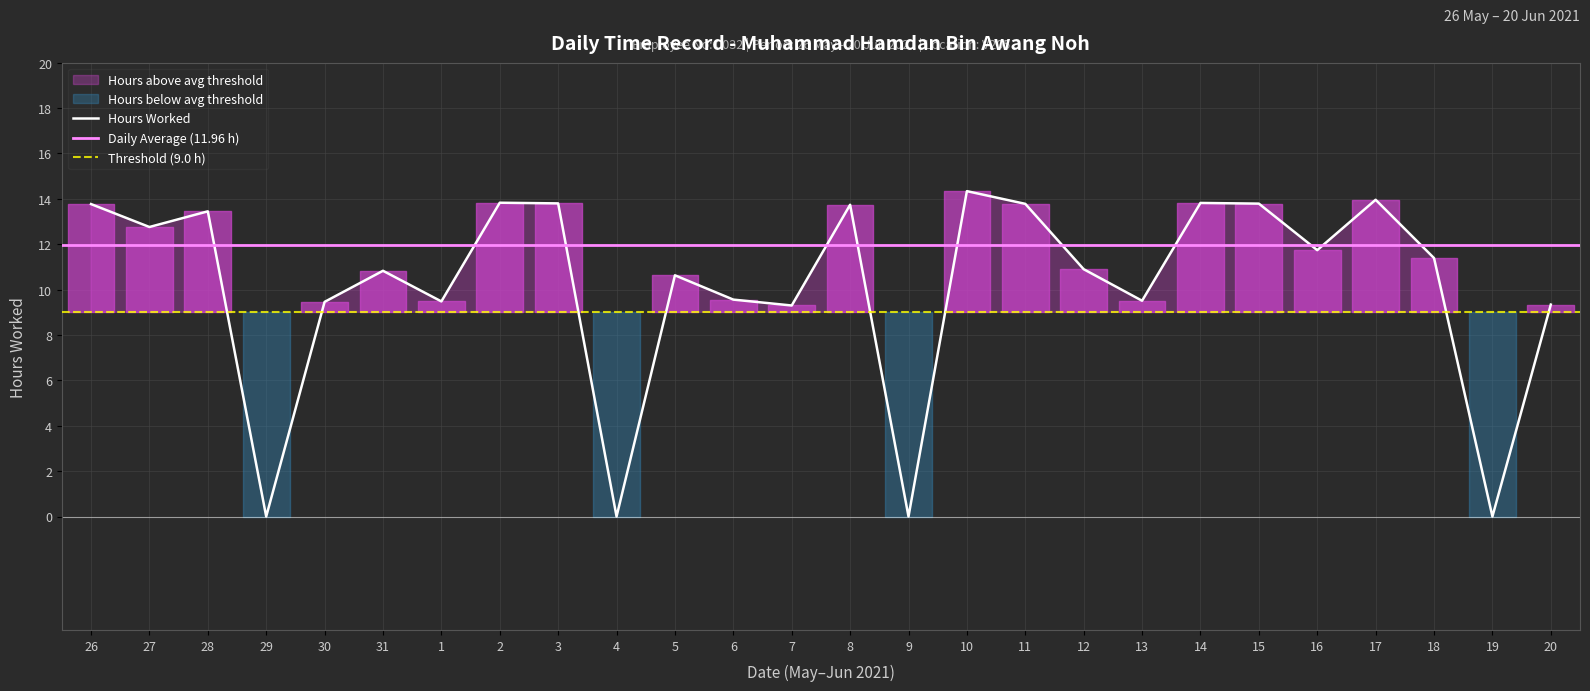

How many data points are above 11?

13